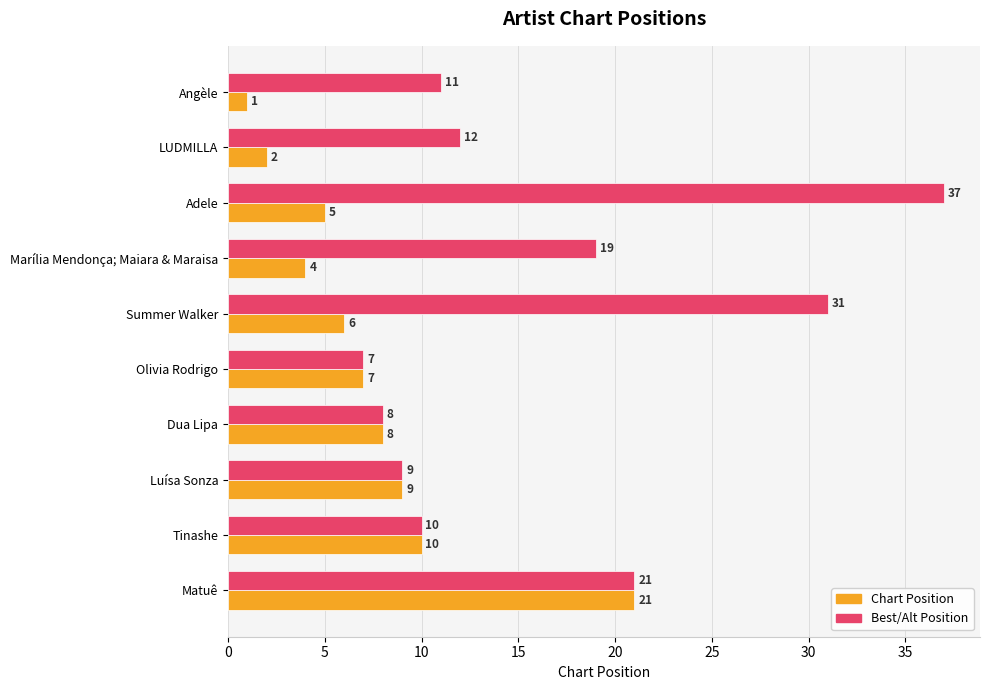

What is the highest value of the Chart Position series?

21